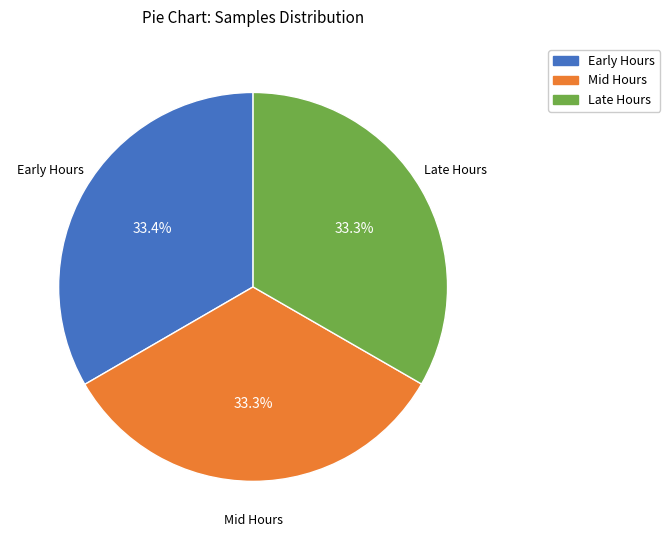

Does Early Hours account for over 50% of the chart?

No